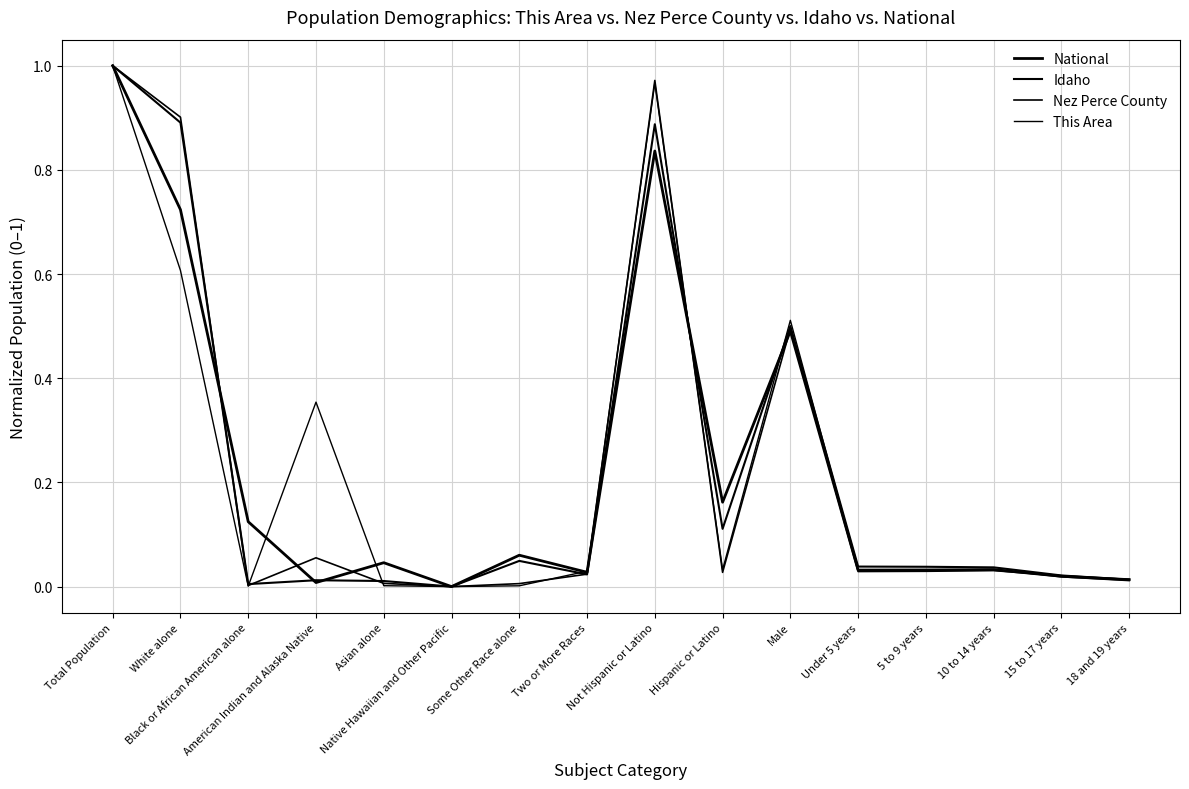

Does the chart display data point markers on the line(s)?

No